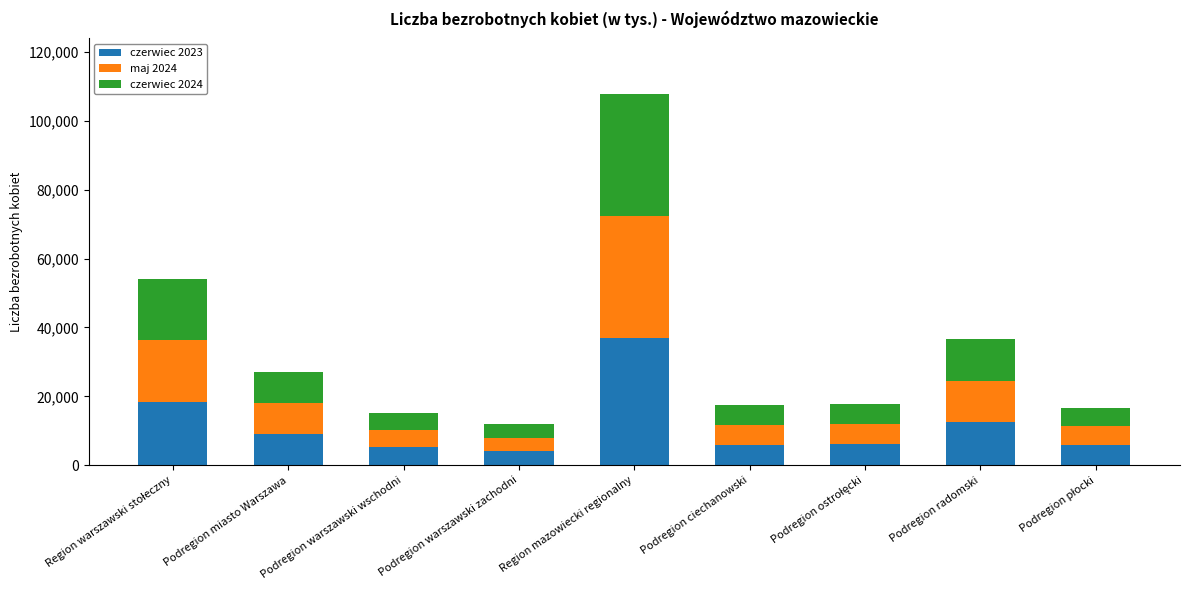

How many distinct data groups are displayed?

3